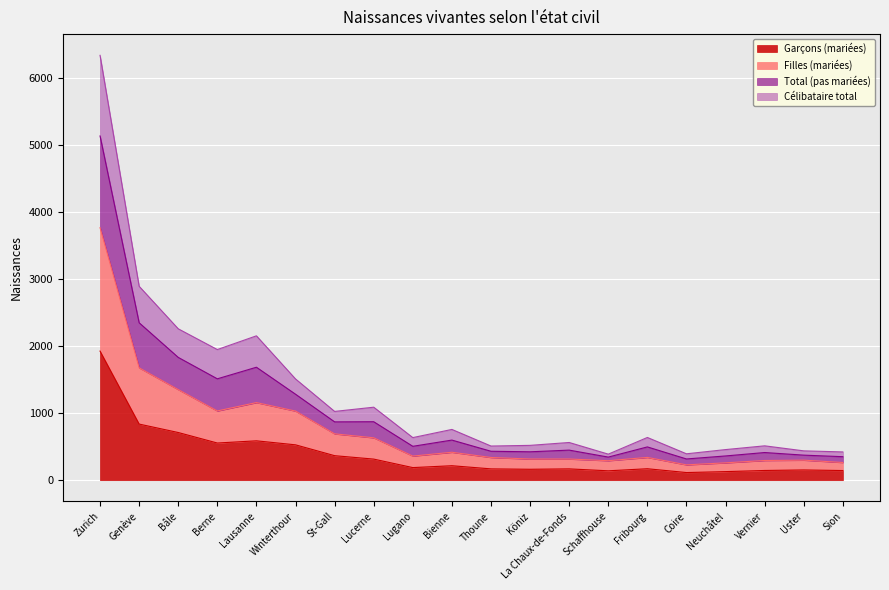

How many interior local valleys does the Garçons (mariées) series have?

5